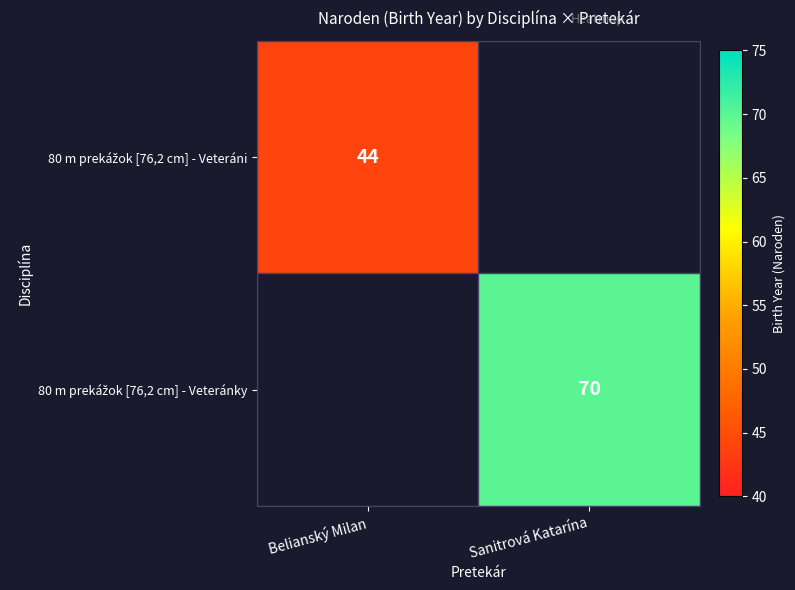

How many categories are shown in the chart?

2